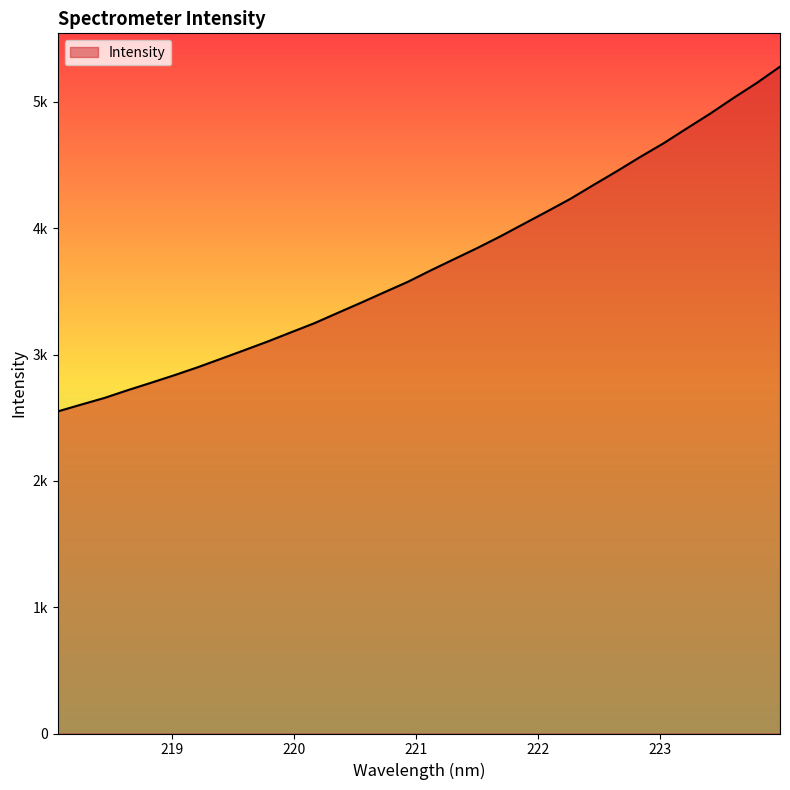

Does the chart have visible grid lines?

No